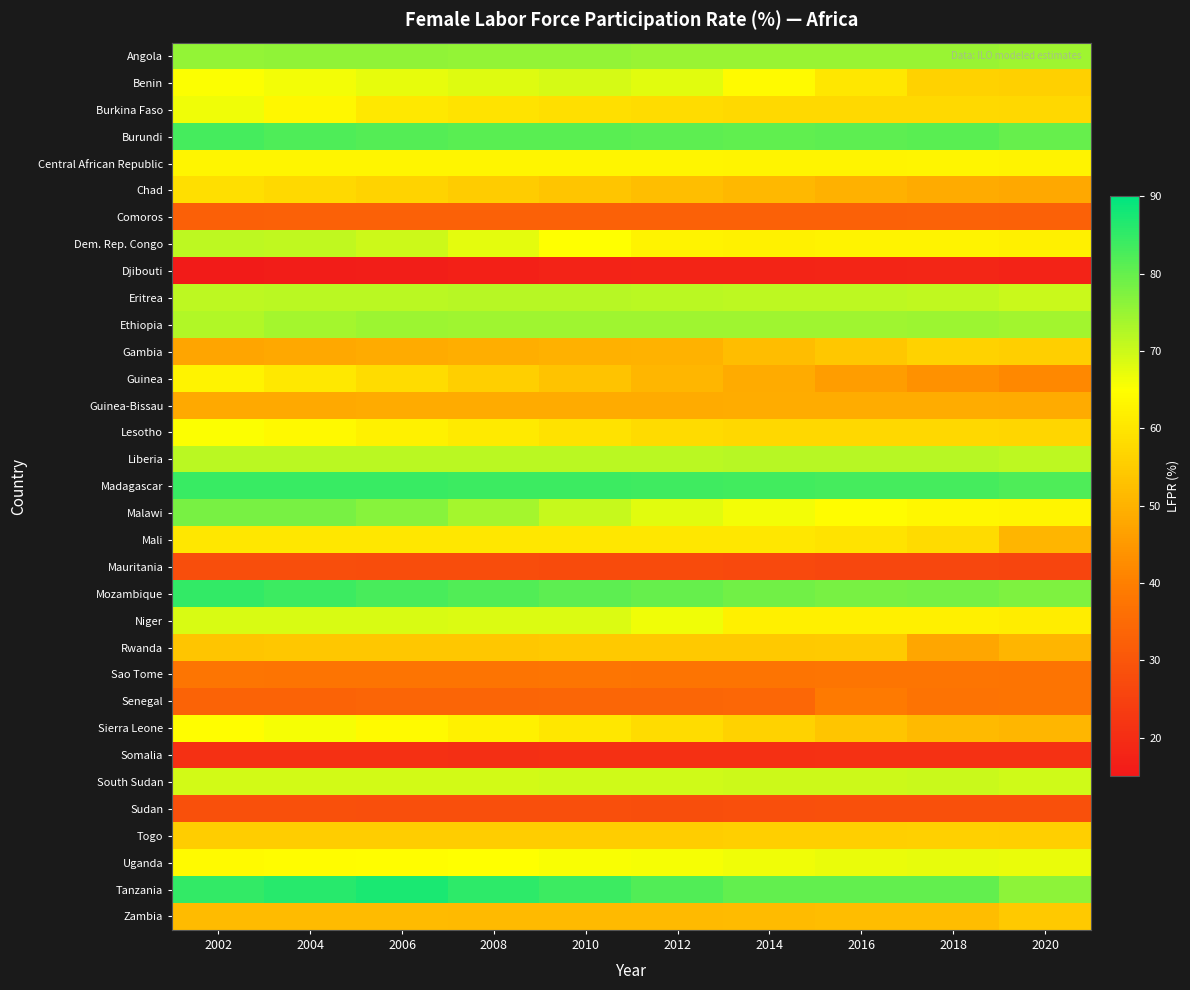

Which series has the largest total across all categories?

Madagascar